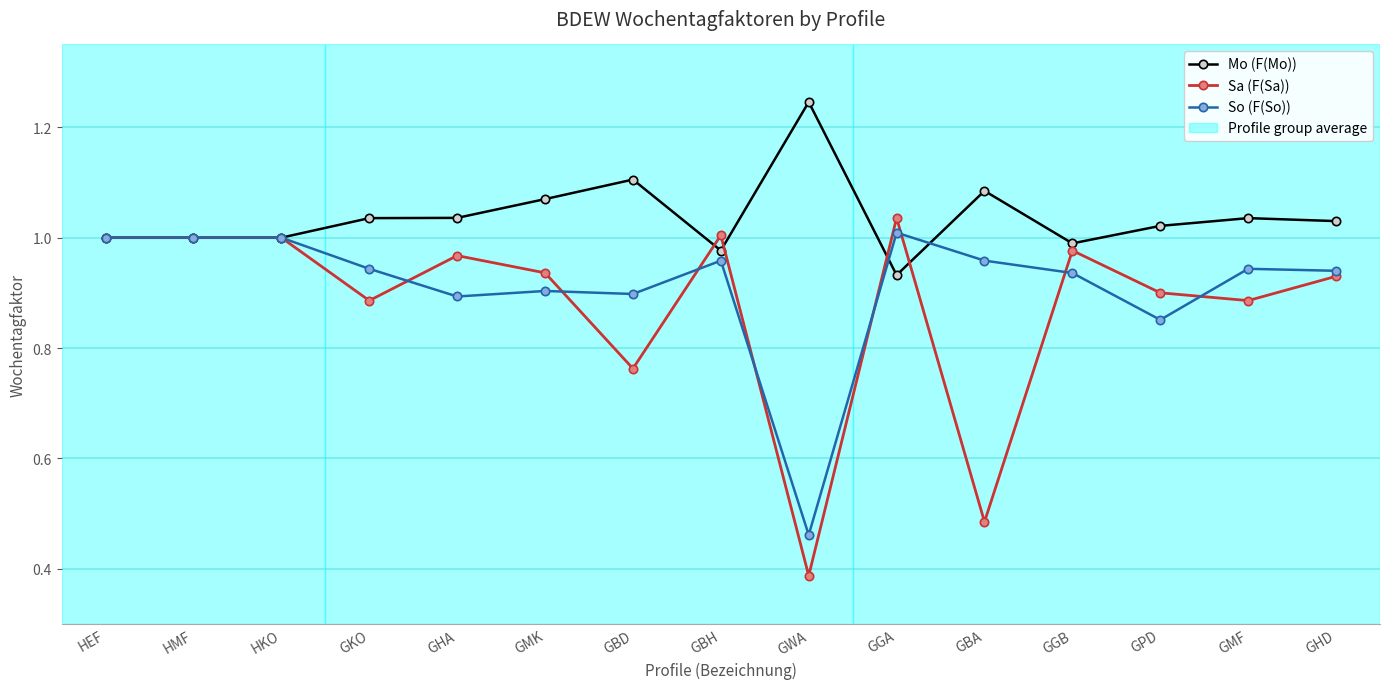

List the series in order of their overall mean, highest first.

Mo (F(Mo)), So (F(So)), Sa (F(Sa))